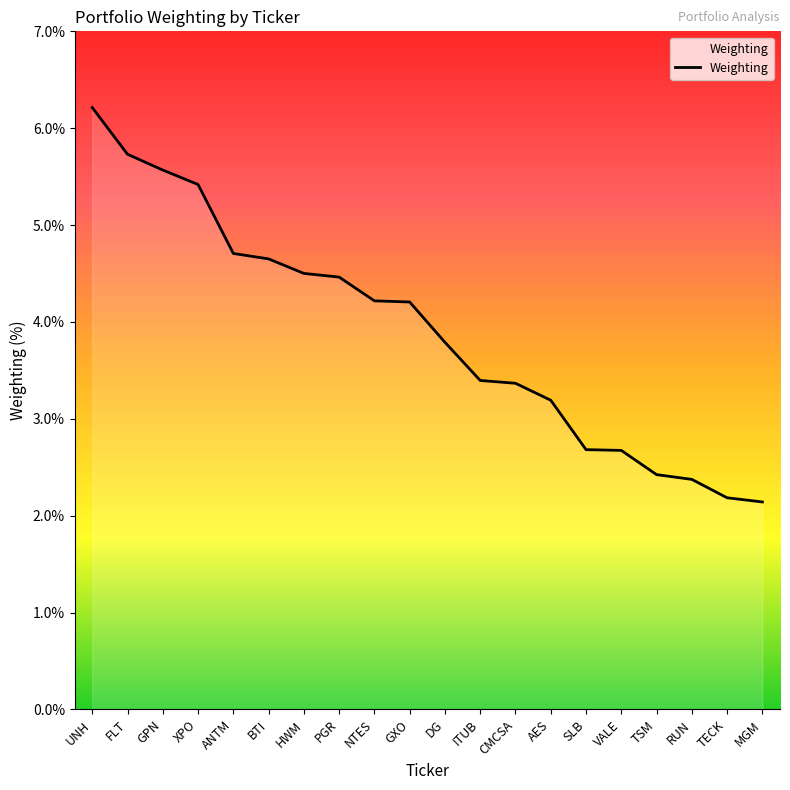

What is the ratio of the value at GXO to the value at VALE?

1.6